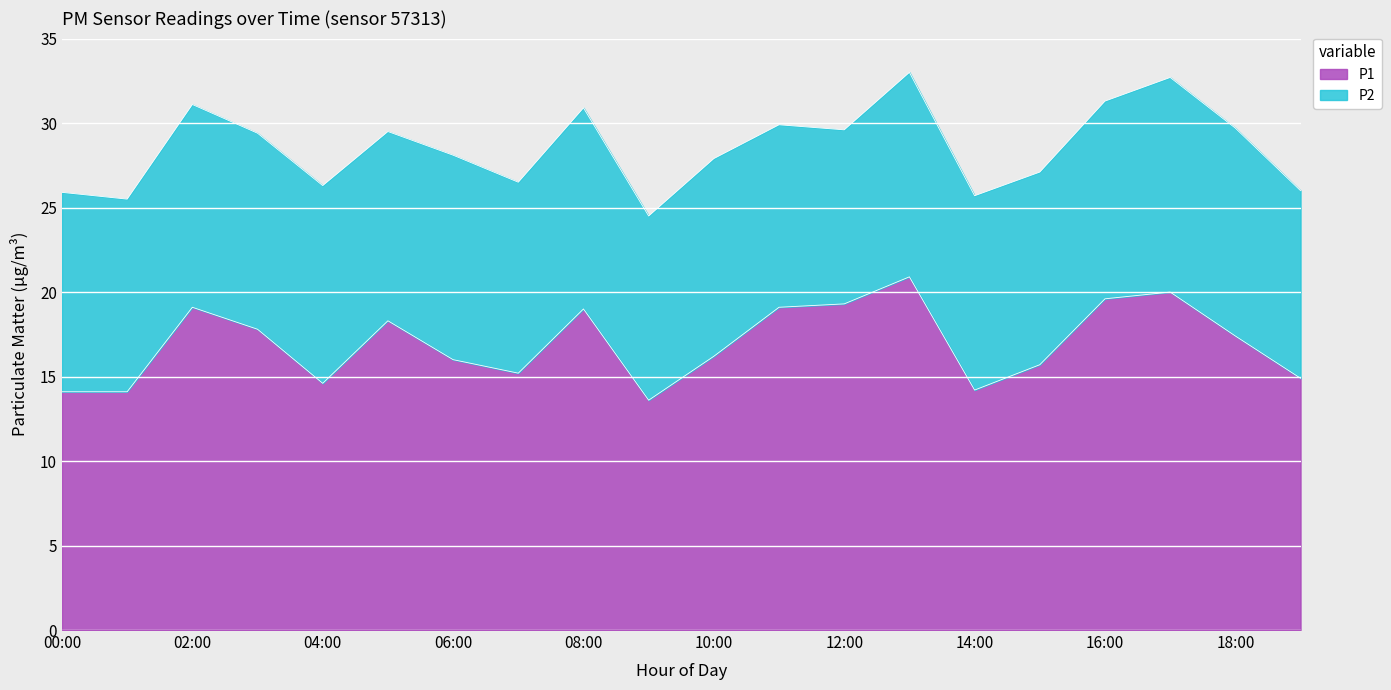

What is the value of the 5th point from the left?

14.6